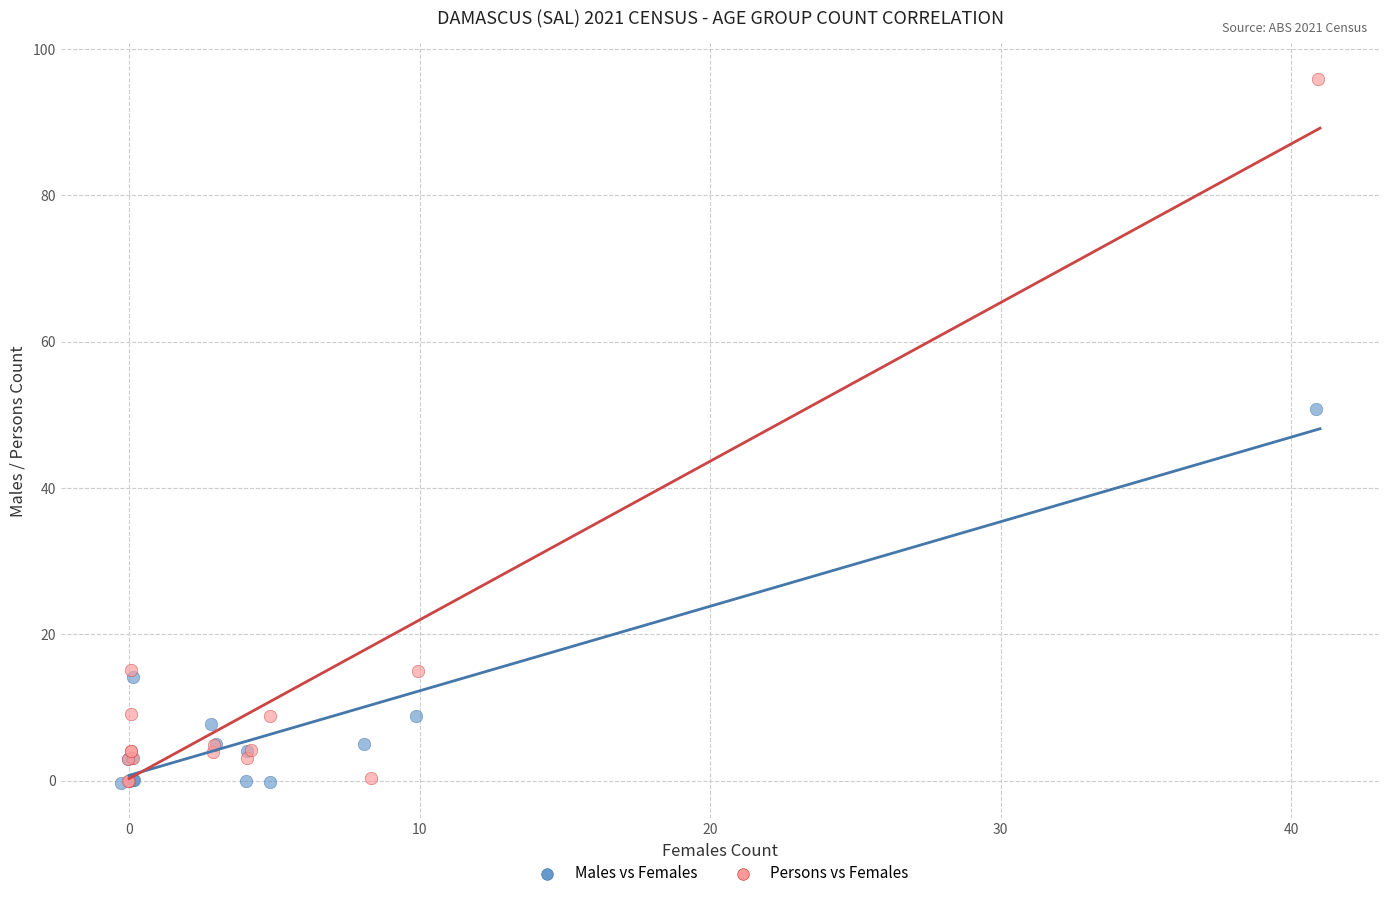

Which series has the largest Y range (max minus min)?

Persons vs Females